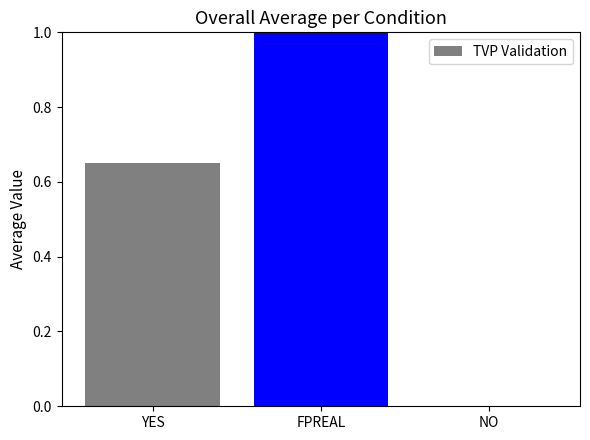

What is the sum of the values at NO and FPREAL?

1.0